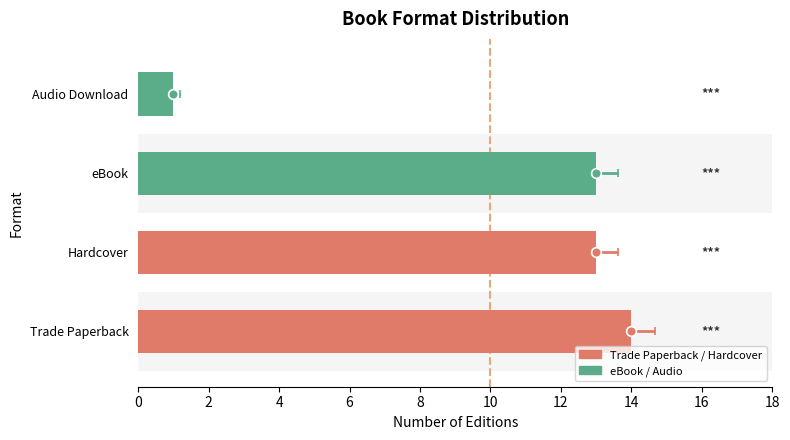

What is the value of the 1st bar from the left?

14